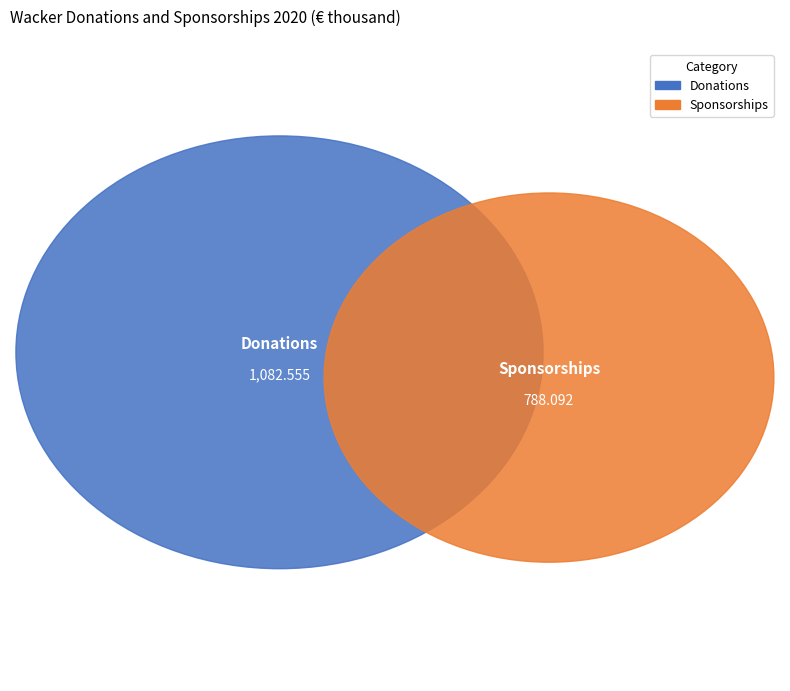

What is the largest slice in the pie chart?

Donations